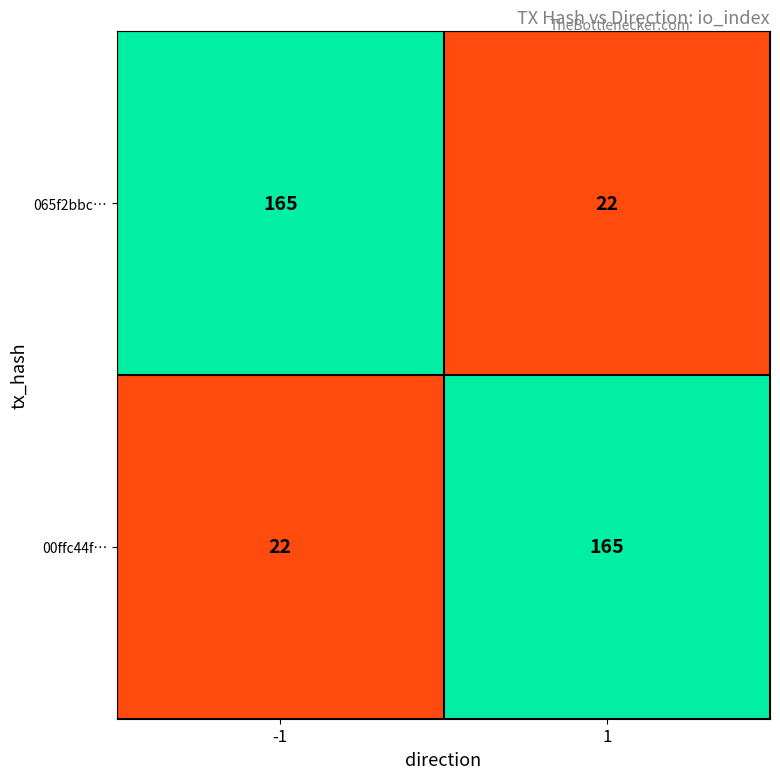

At 1, list the series in order from smallest to largest.

065f2bbc…, 00ffc44f…